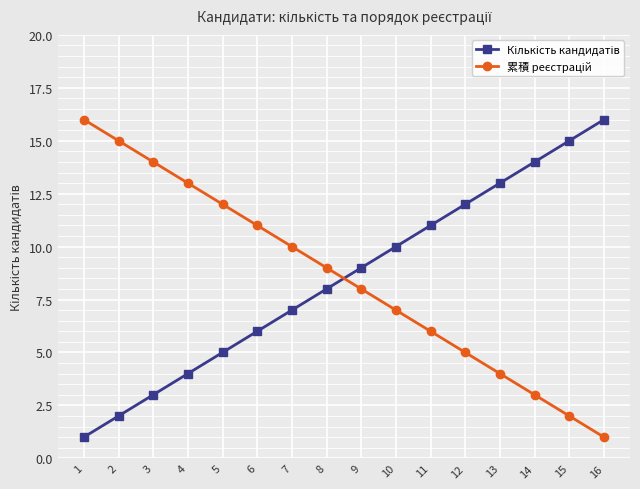

Rank the series at 12 from highest to lowest value.

Кількість кандидатів, 累積 реєстрацій